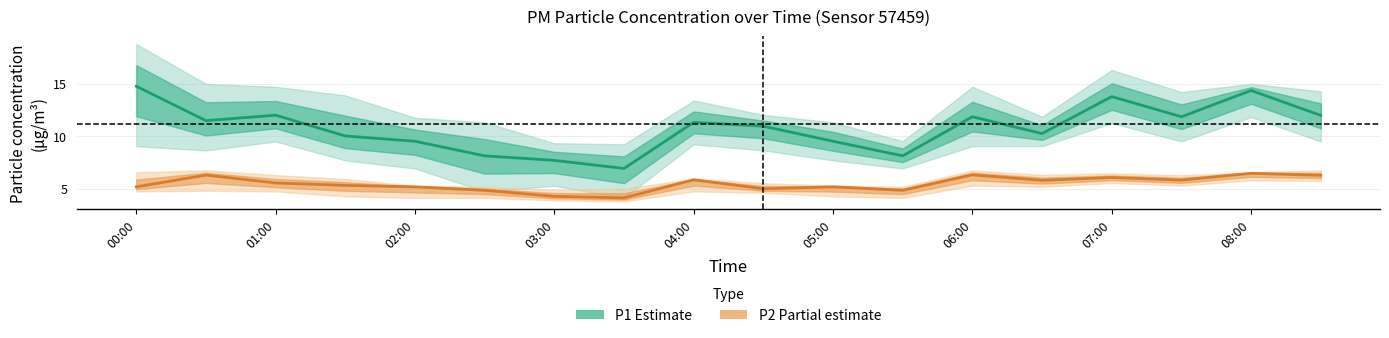

True or false: P1 (Estimate) has more than 1 points higher than both neighbors.

True